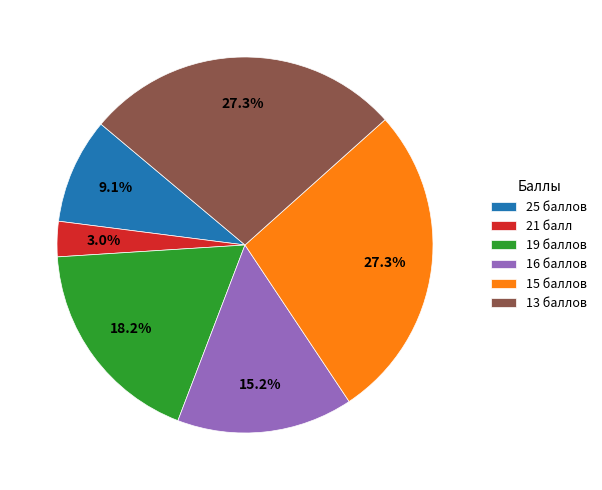

Combined, what portion of the pie is 13 баллов and 25 баллов?

36.4%